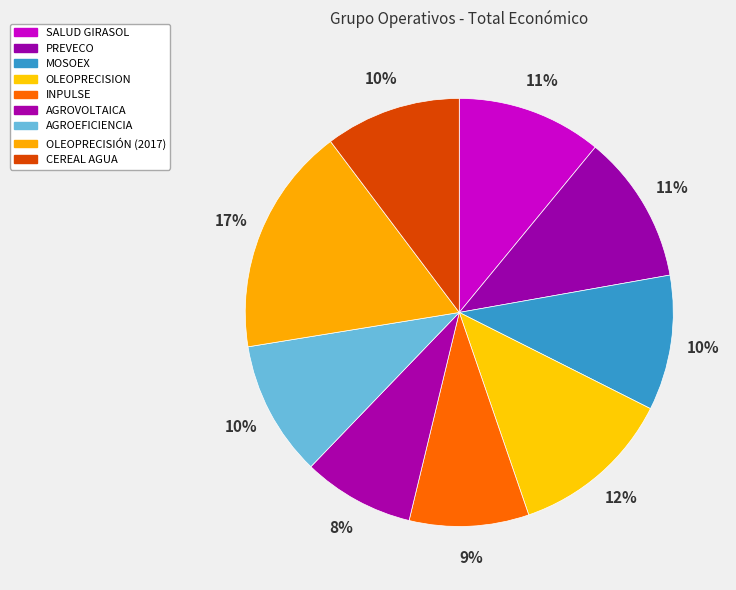

Which slice is the largest?

OLEOPRECISIÓN (2017)